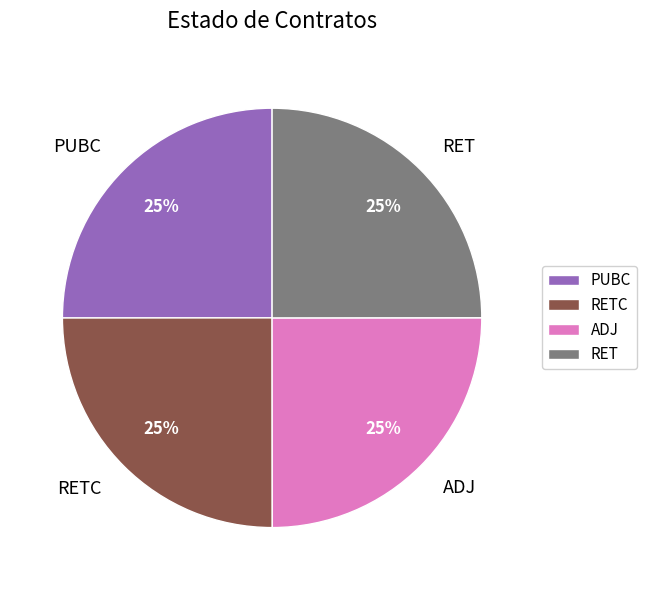

To the nearest percent, what is the combined percentage of PUBC and RETC?

50%